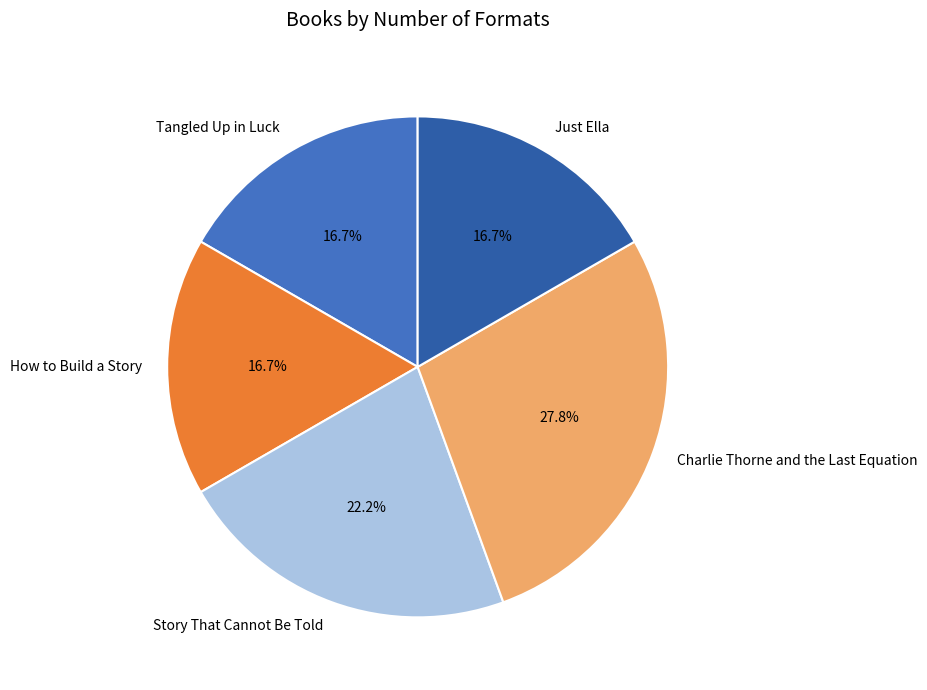

To the nearest percent, what percentage of the pie is Tangled Up in Luck?

17%